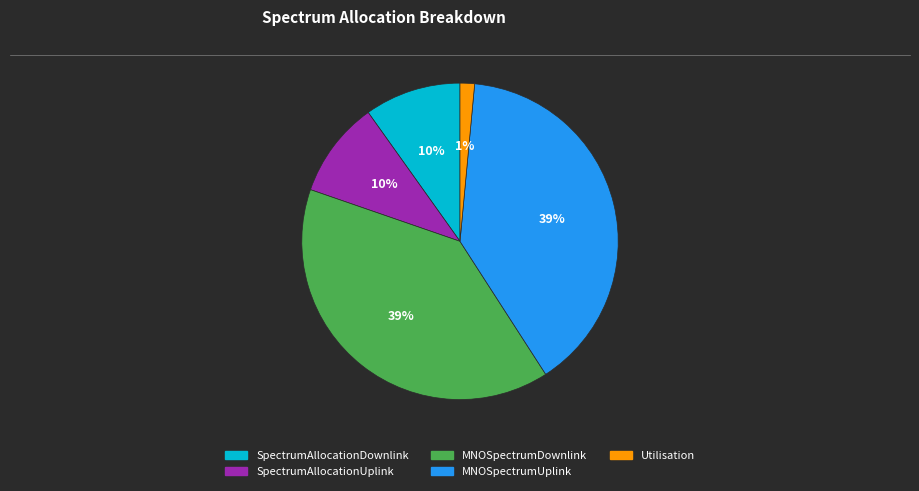

To the nearest percent, what portion does SpectrumAllocationUplink represent?

10%